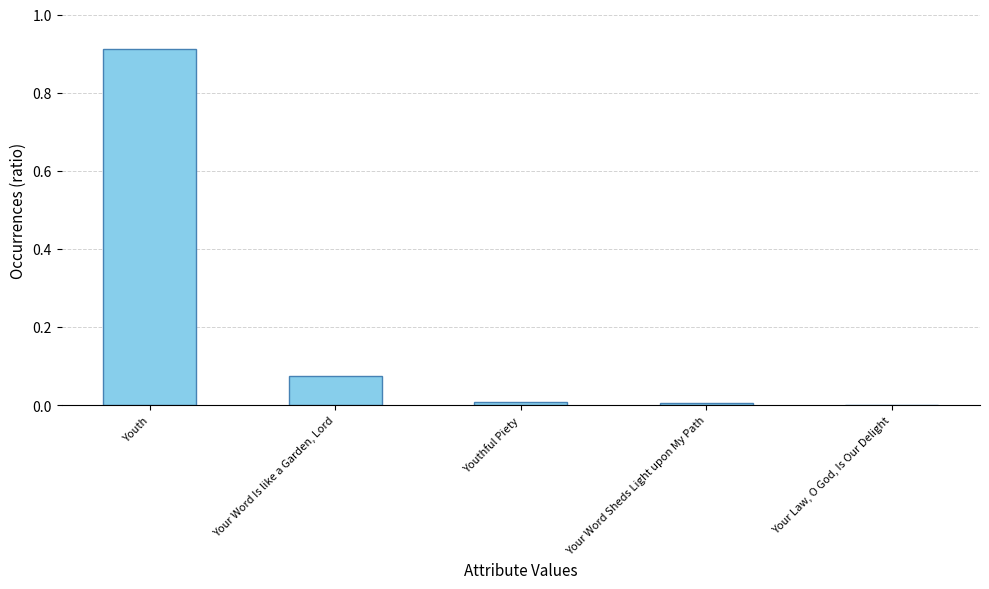

True or false: the data shows 0.0 at Youthful Piety.

True